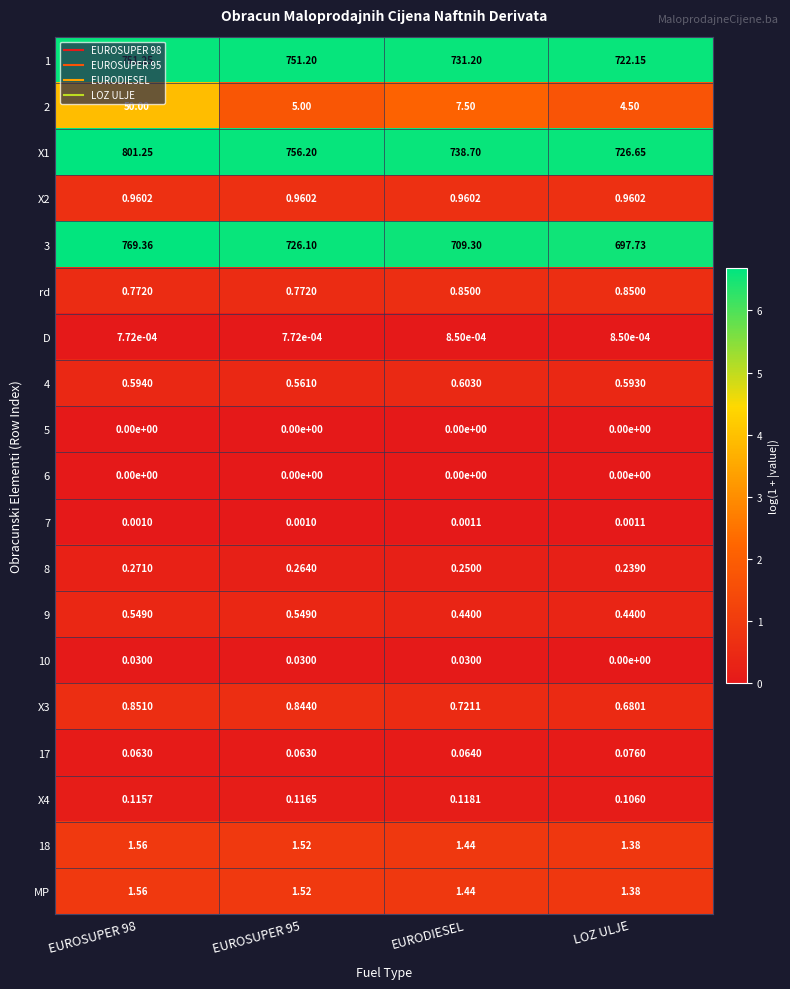

Which category has the lowest value in the X4 series?

LOZ ULJE